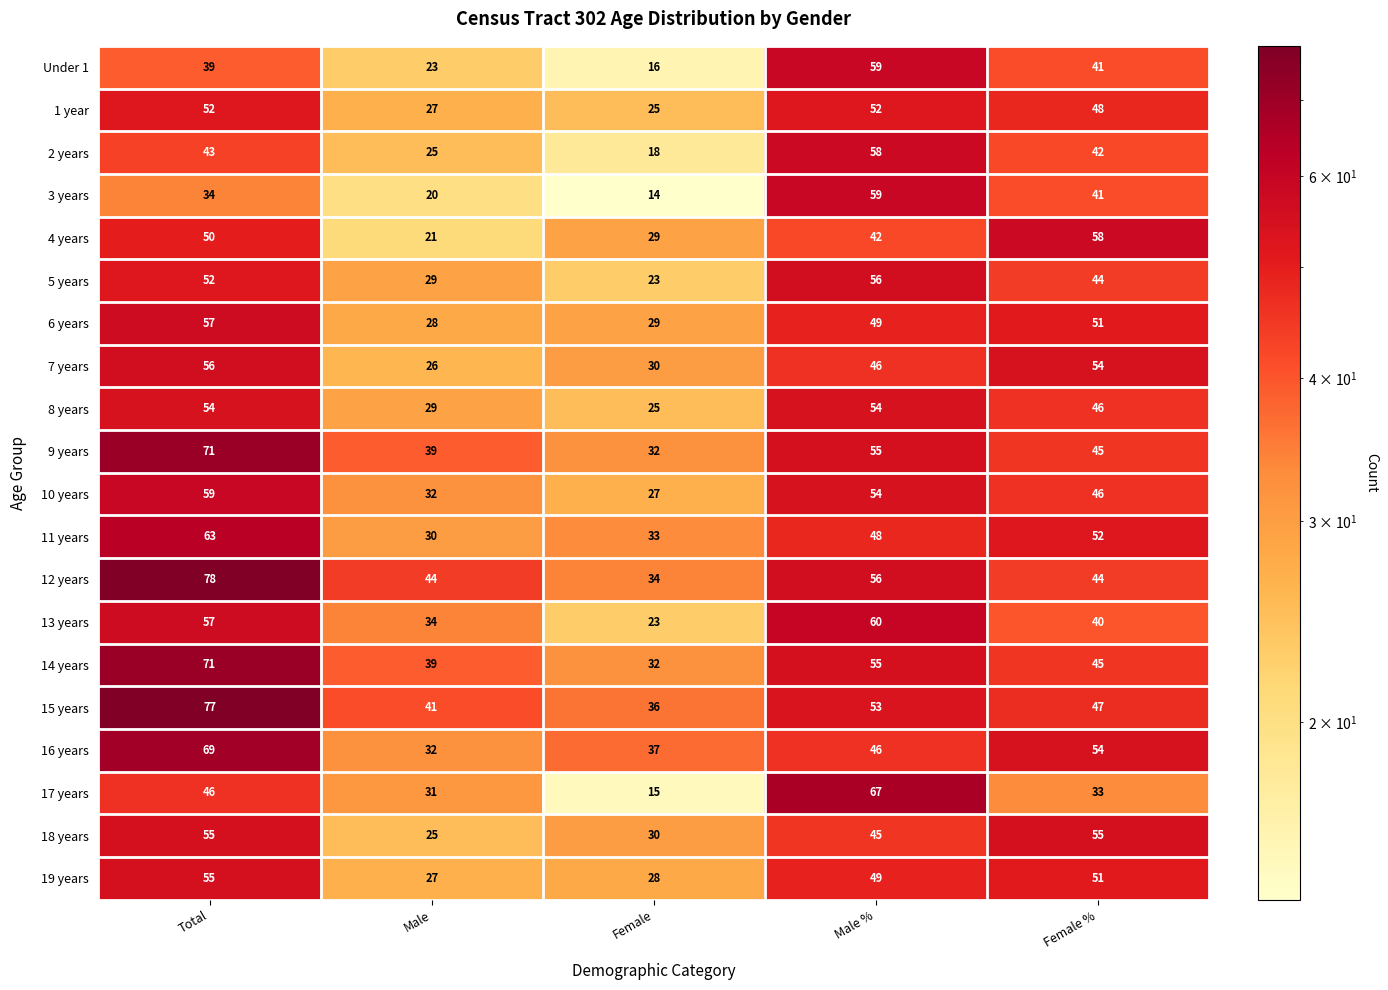

What is the difference between the highest and lowest values at Male %?

25